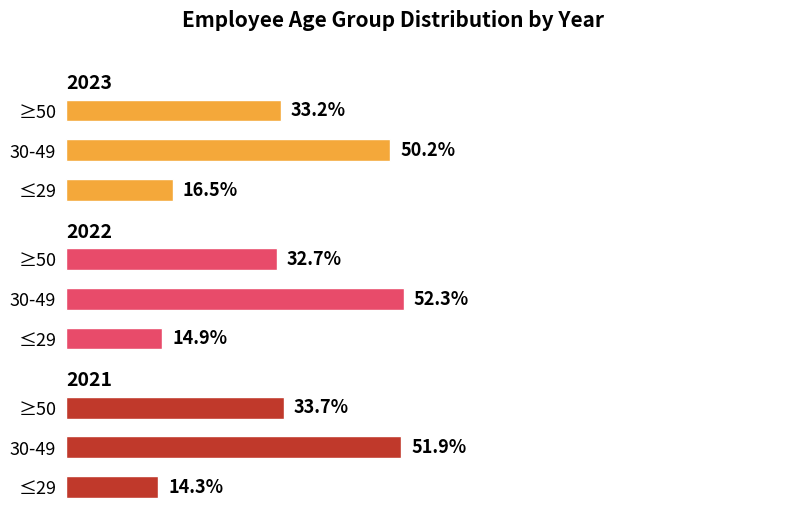

True or false: 2022 has a value of 11.6 at ≥50.

False